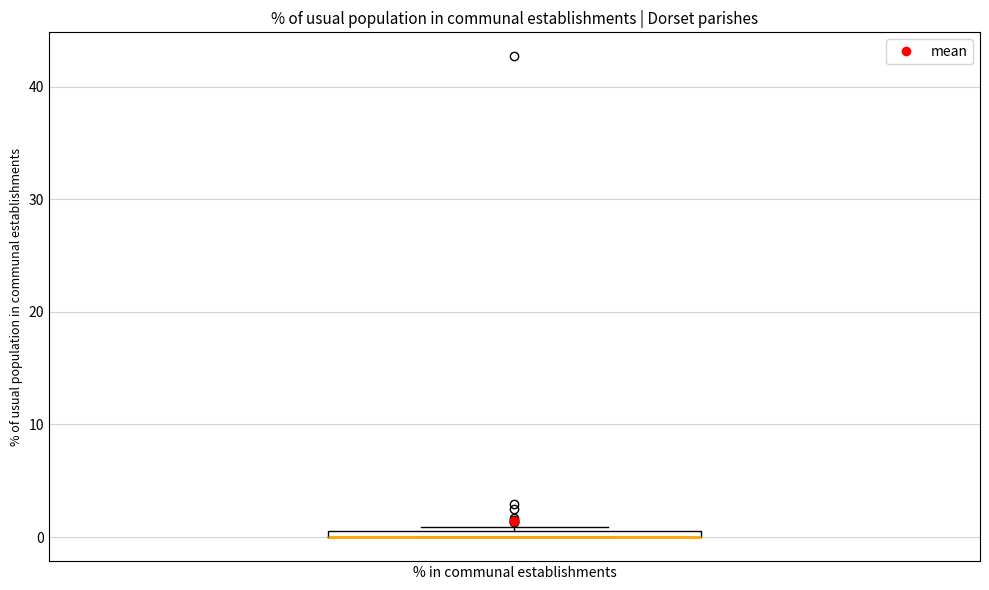

Where is the lower edge of the box for % in communal establishments on the y-axis? The values are not printed on the chart, so give them approximately, as read against the axis.

0